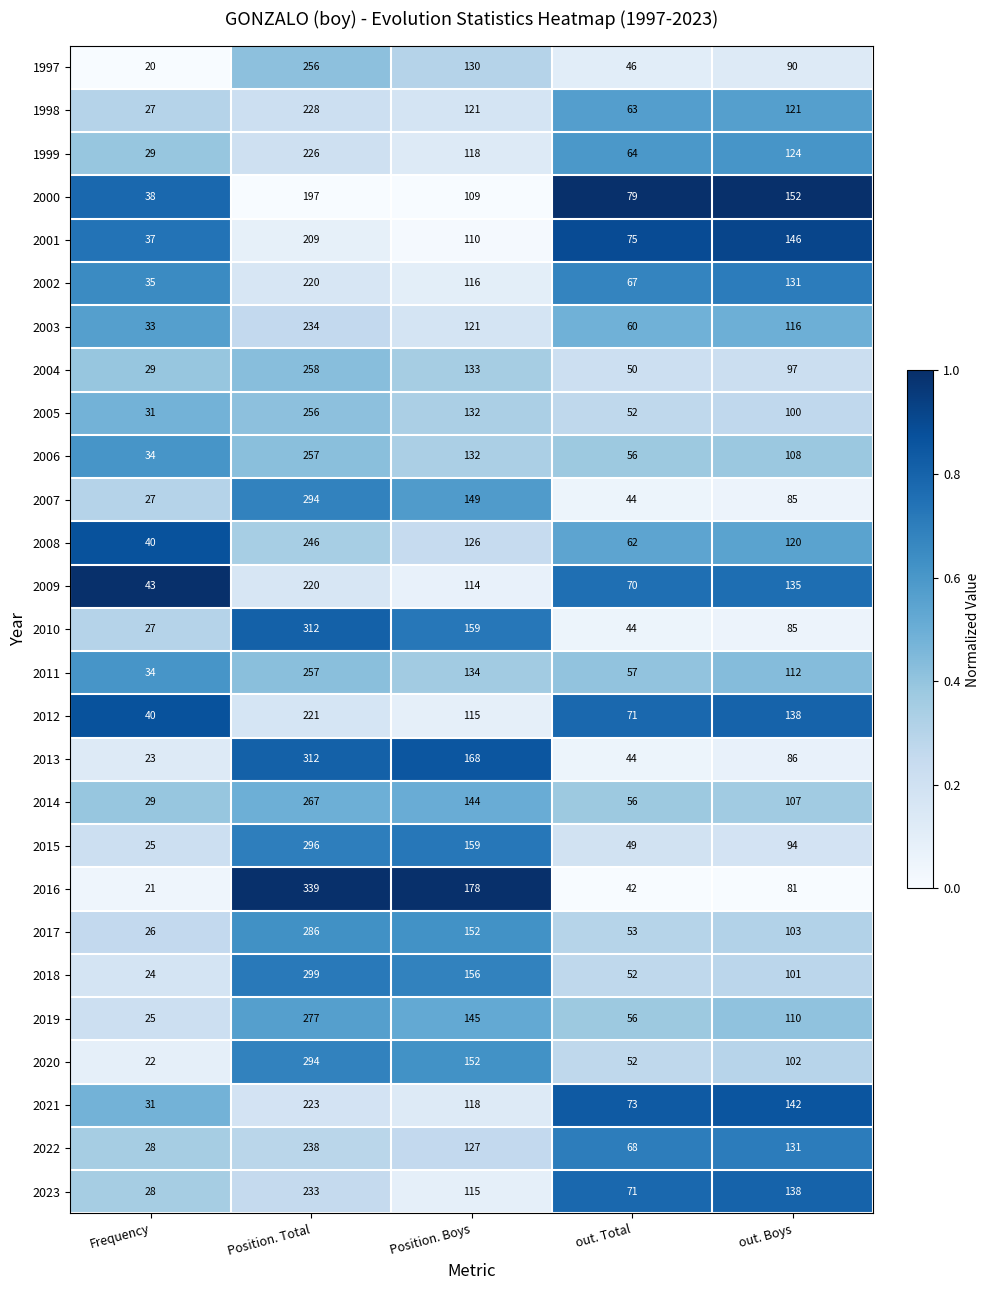

List the labels in order of 1999 value, smallest first.

Frequency, out. Total, Position. Boys, out. Boys, Position. Total